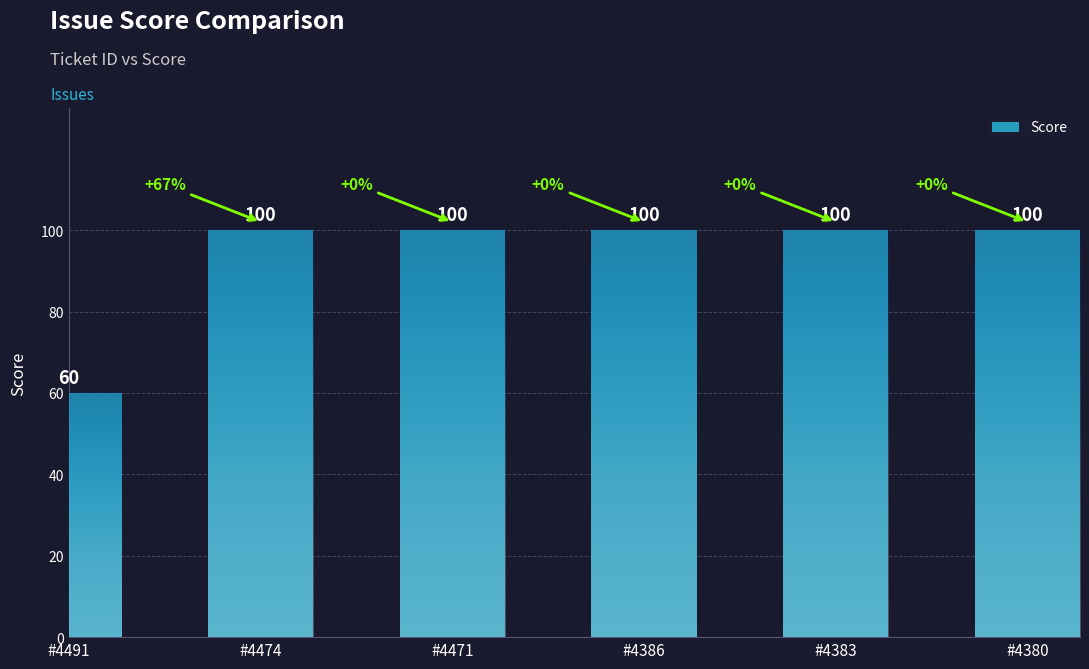

What is the ratio of the value at #4380 to the value at #4471?

1.0